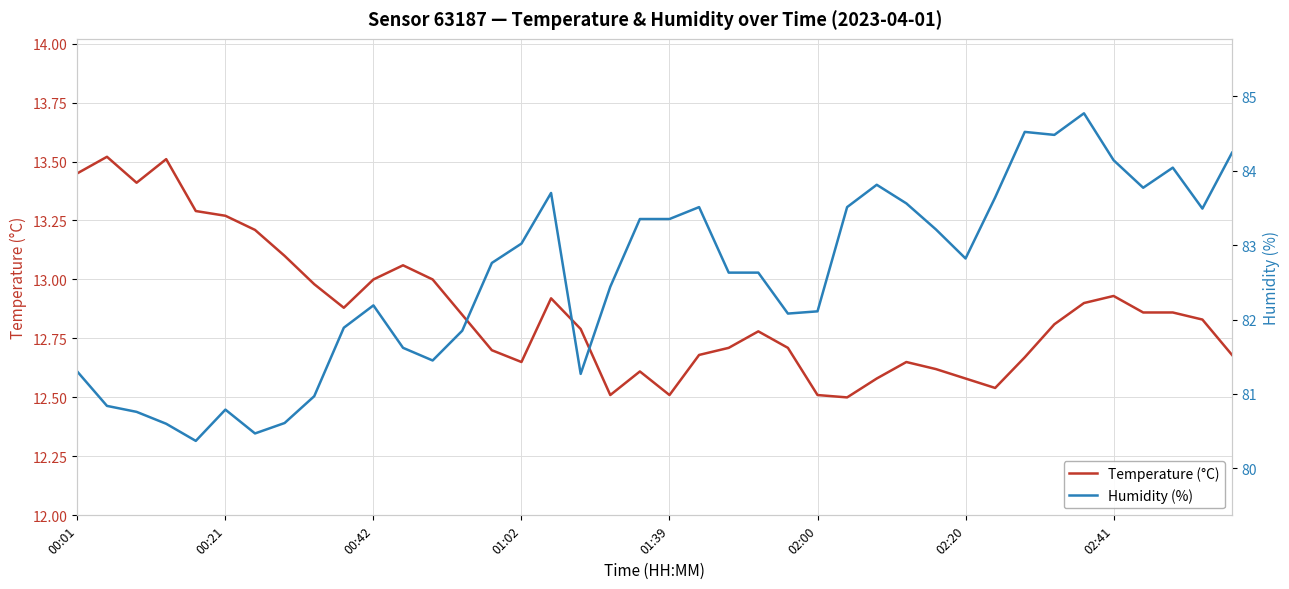

What is the total value across all series at 02:20?

95.4